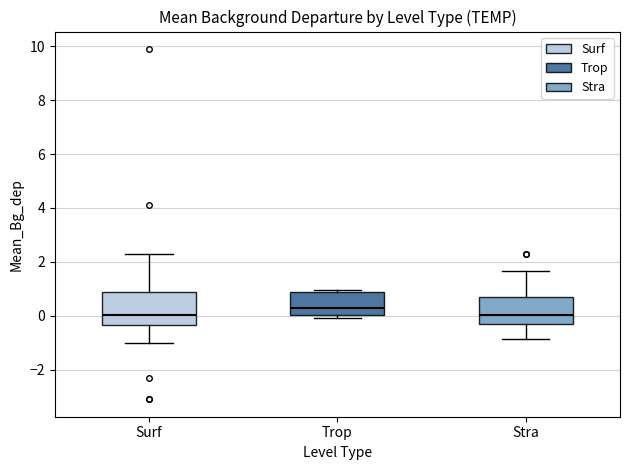

Reading left to right, transcribe this box plot: for each box, give where its median line is, the range the box spans, and where its two whiskers end, as read against the y-axis. The values are not printed on the chart, so give them approximately, as read against the axis.

Surf: median 0.0, box -0.4 to 0.8, whiskers -1.0 to 2.4
Trop: median 0.4, box 0.0 to 0.8, whiskers 0.0 (just below the box's lower edge) to 1.0
Stra: median 0.0, box -0.2 to 0.8, whiskers -0.8 to 1.6